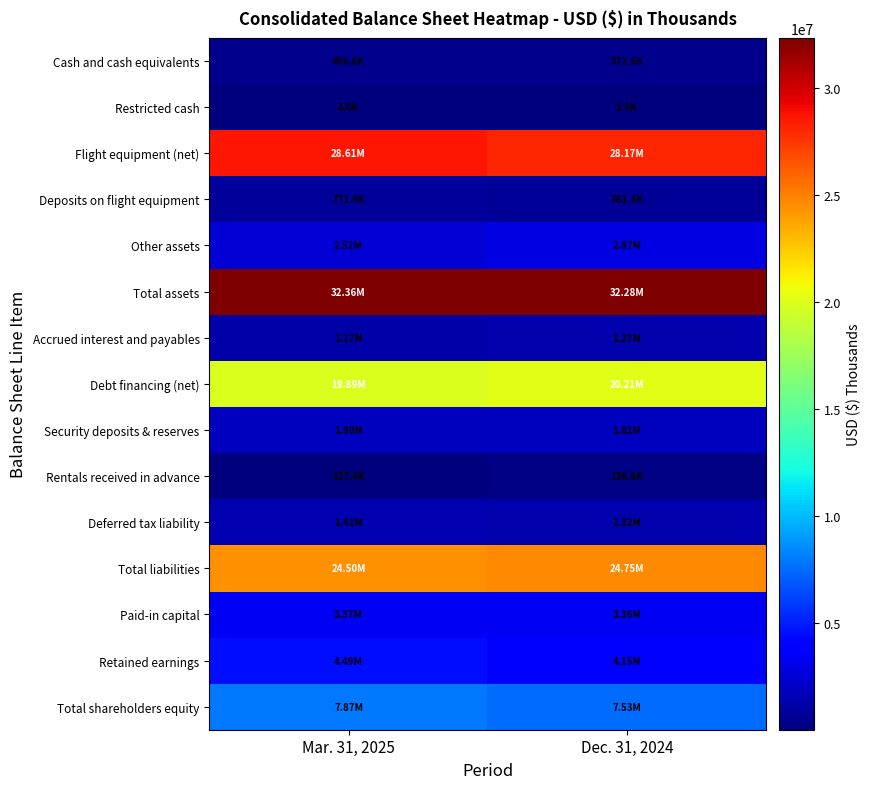

How many distinct data groups are displayed?

15